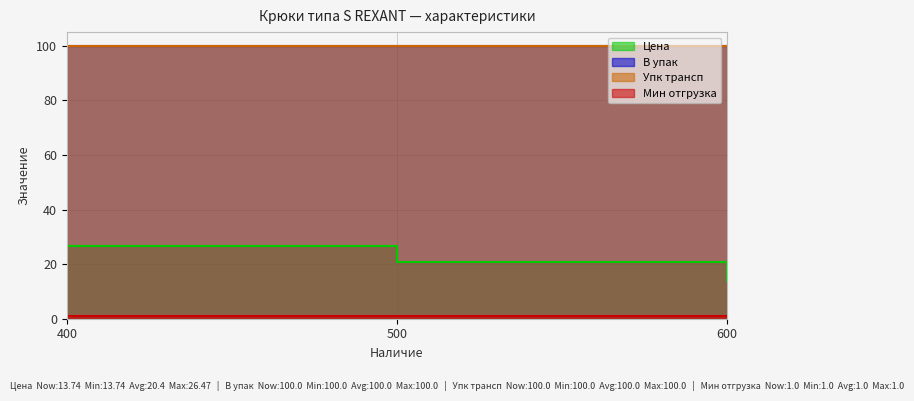

Which label corresponds to the smallest value in the chart?

400